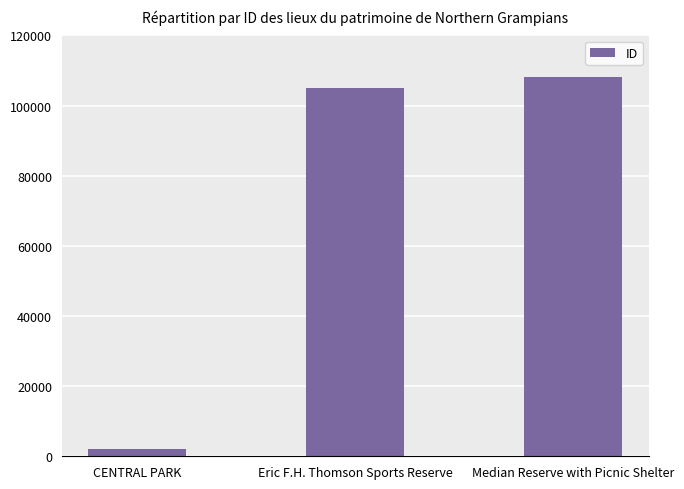

Which label corresponds to the largest value in the chart?

Median Reserve with Picnic Shelter